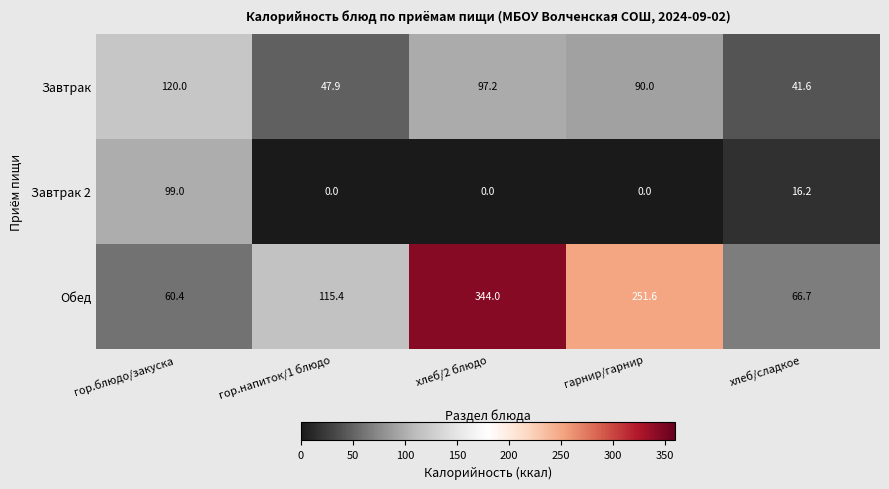

Reading right to left, transcribe all the data shown in this chart.

Завтрак: хлеб/сладкое=41.6	гарнир/гарнир=90.0	хлеб/2 блюдо=97.2	гор.напиток/1 блюдо=47.9	гор.блюдо/закуска=120.0
Завтрак 2: хлеб/сладкое=16.2	гарнир/гарнир=0.0	хлеб/2 блюдо=0.0	гор.напиток/1 блюдо=0.0	гор.блюдо/закуска=99.0
Обед: хлеб/сладкое=66.7	гарнир/гарнир=251.6	хлеб/2 блюдо=344.0	гор.напиток/1 блюдо=115.4	гор.блюдо/закуска=60.4